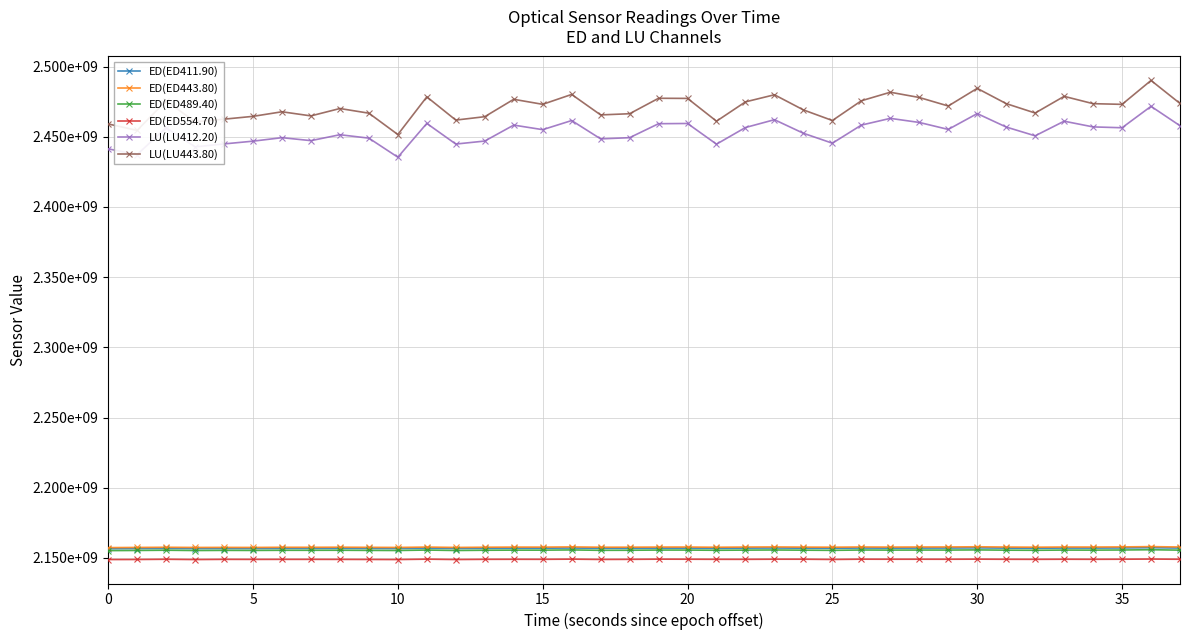

What is the maximum value for ED(ED489.40)?

2155808118